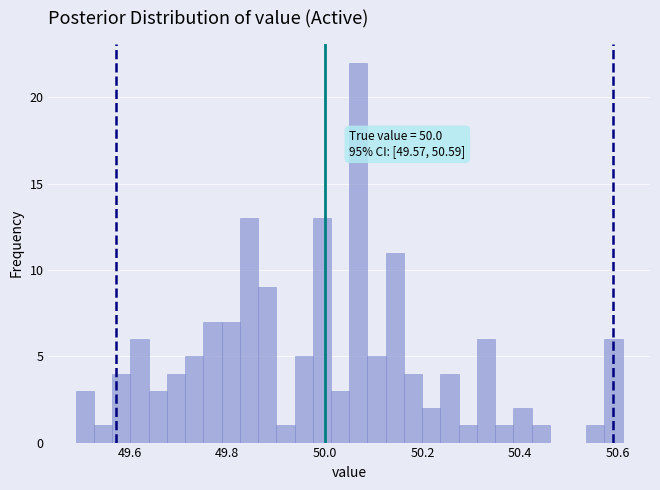

Around what value on the x-axis is the tallest bar? Give the approximate position of its centre, as read against the axis.

50.06